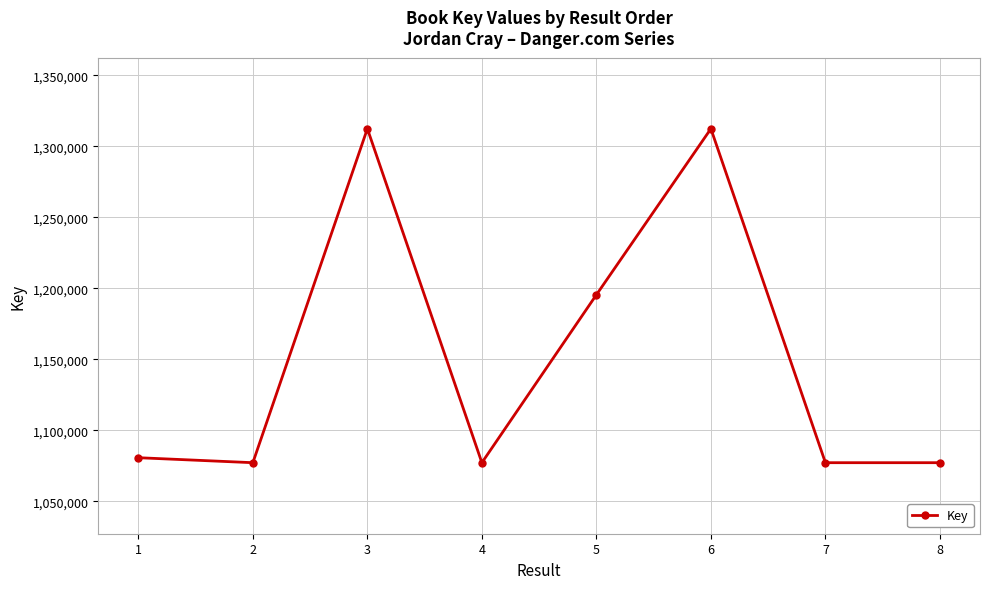

What value does the data have at 4?

1077240